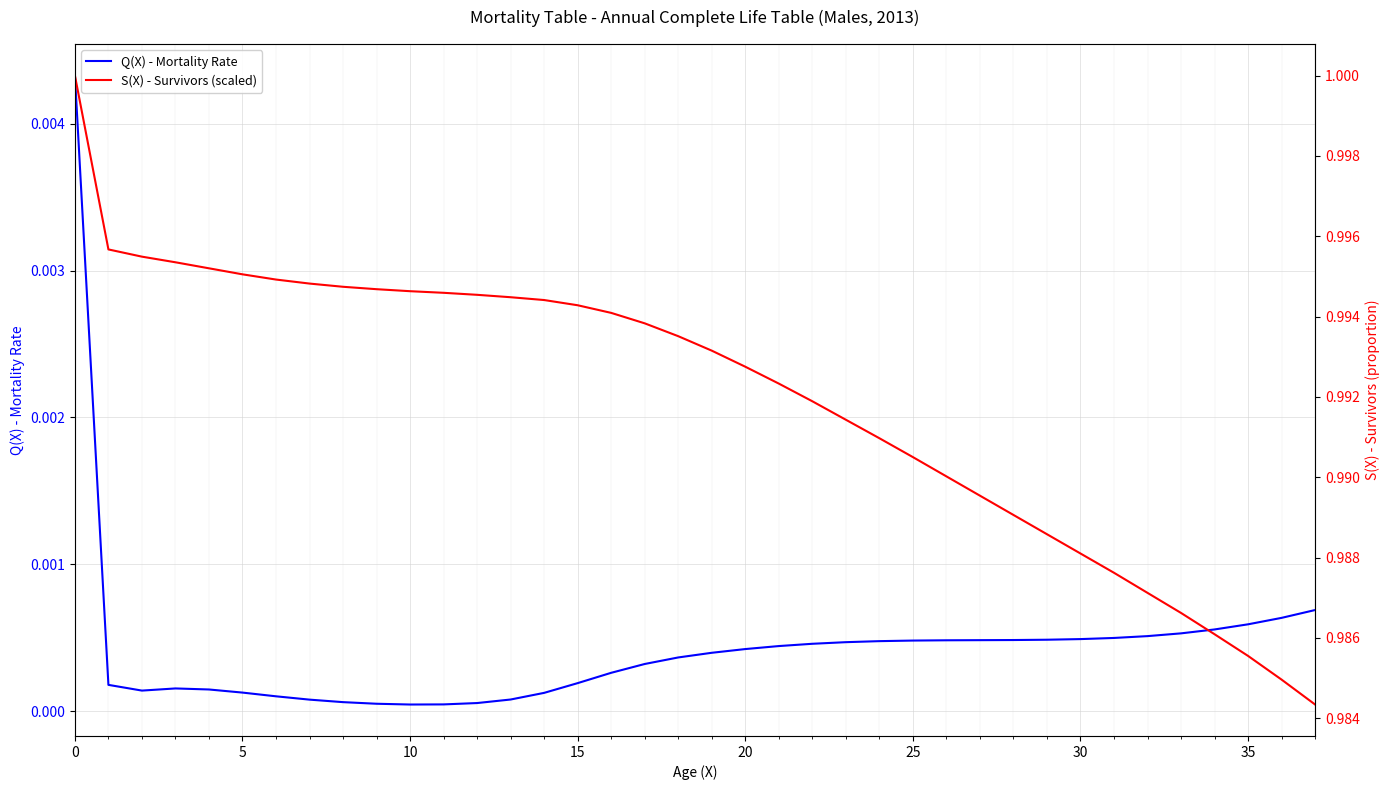

How many lines are shown in the chart?

2